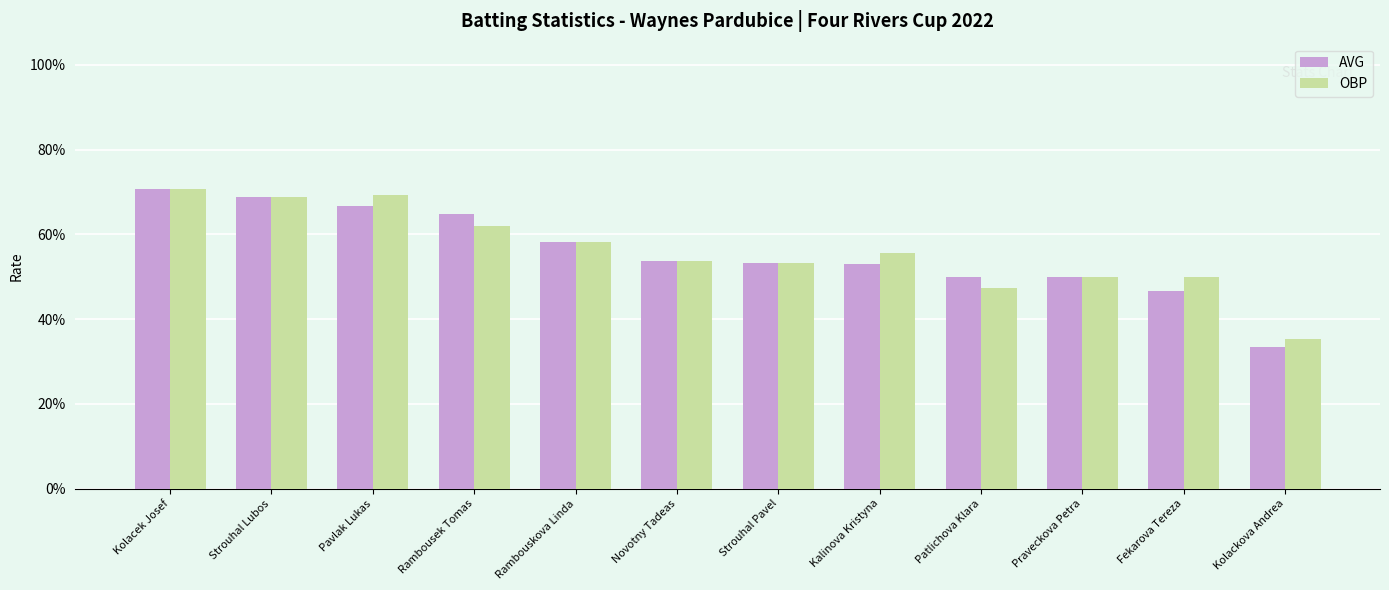

What is the highest value of the AVG series?

0.7